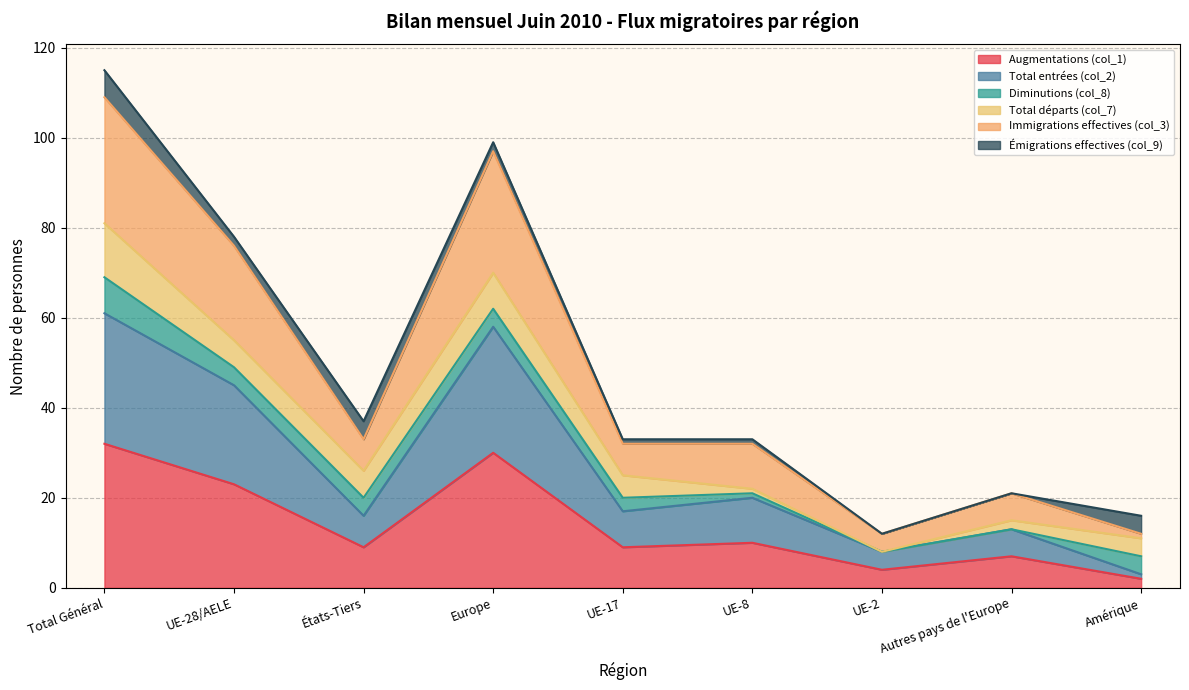

How many lines are shown in the chart?

6